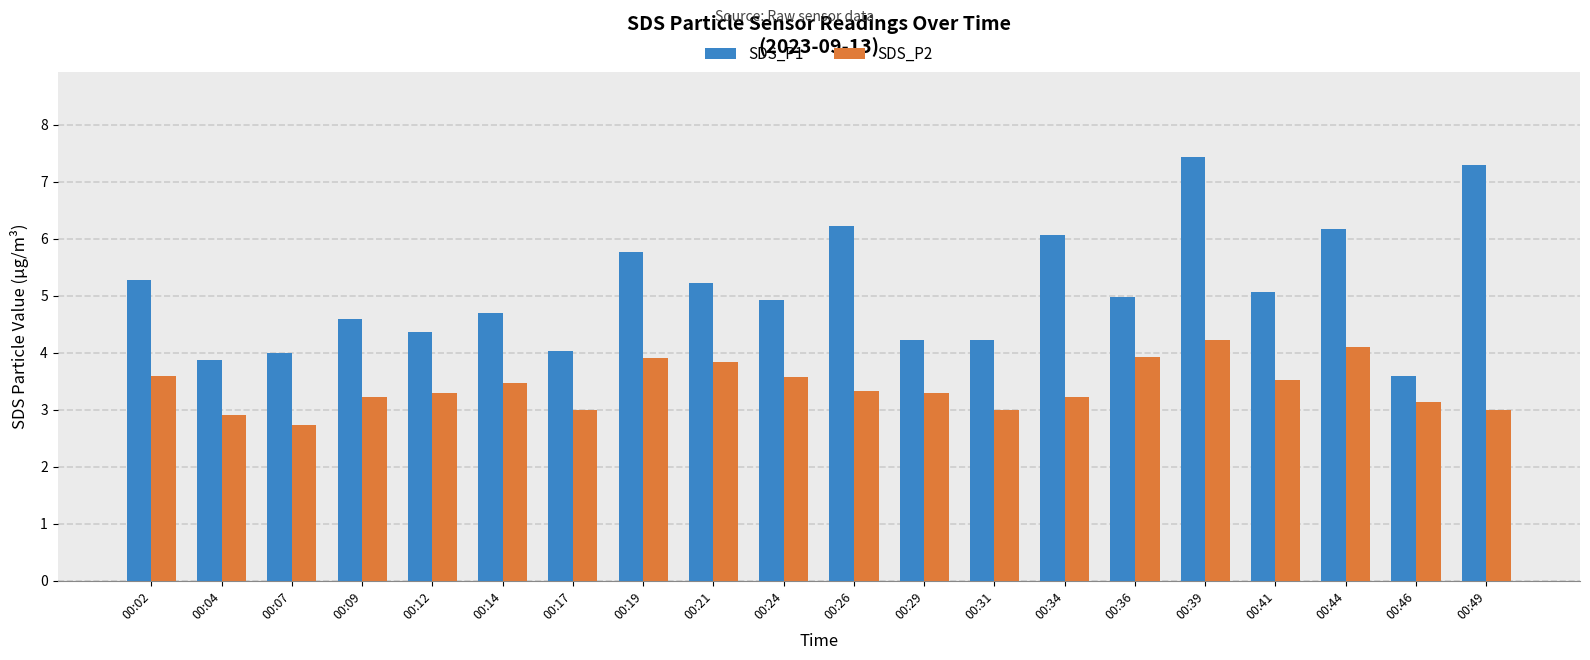

Is it true that SDS_P2 equals 3.5 at 00:14?

True